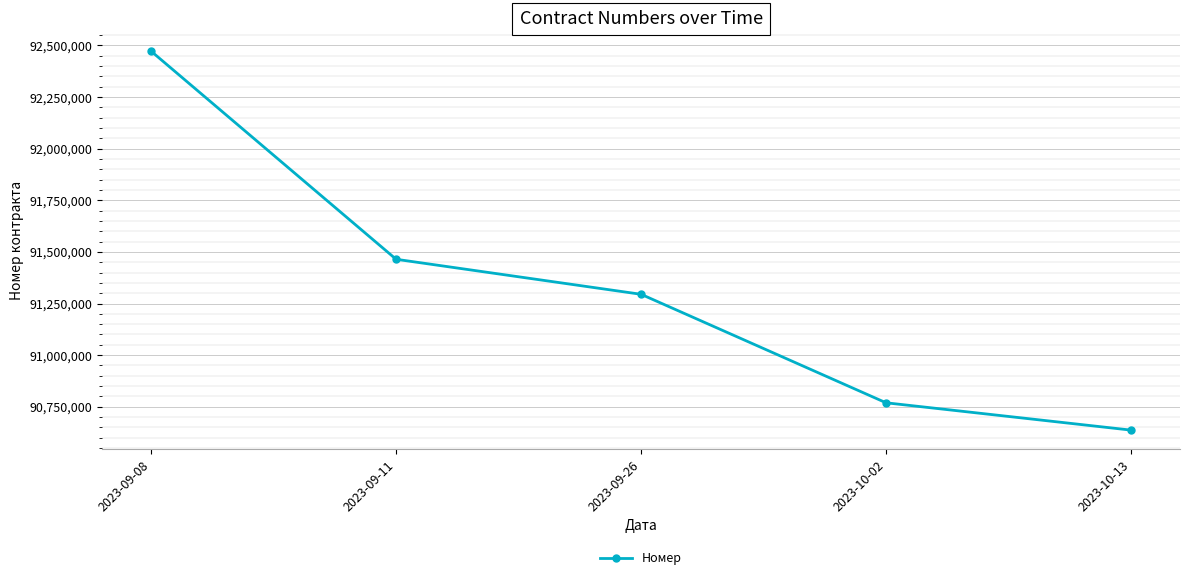

Is it true that the value at 2023-10-02 is 90769139?

True